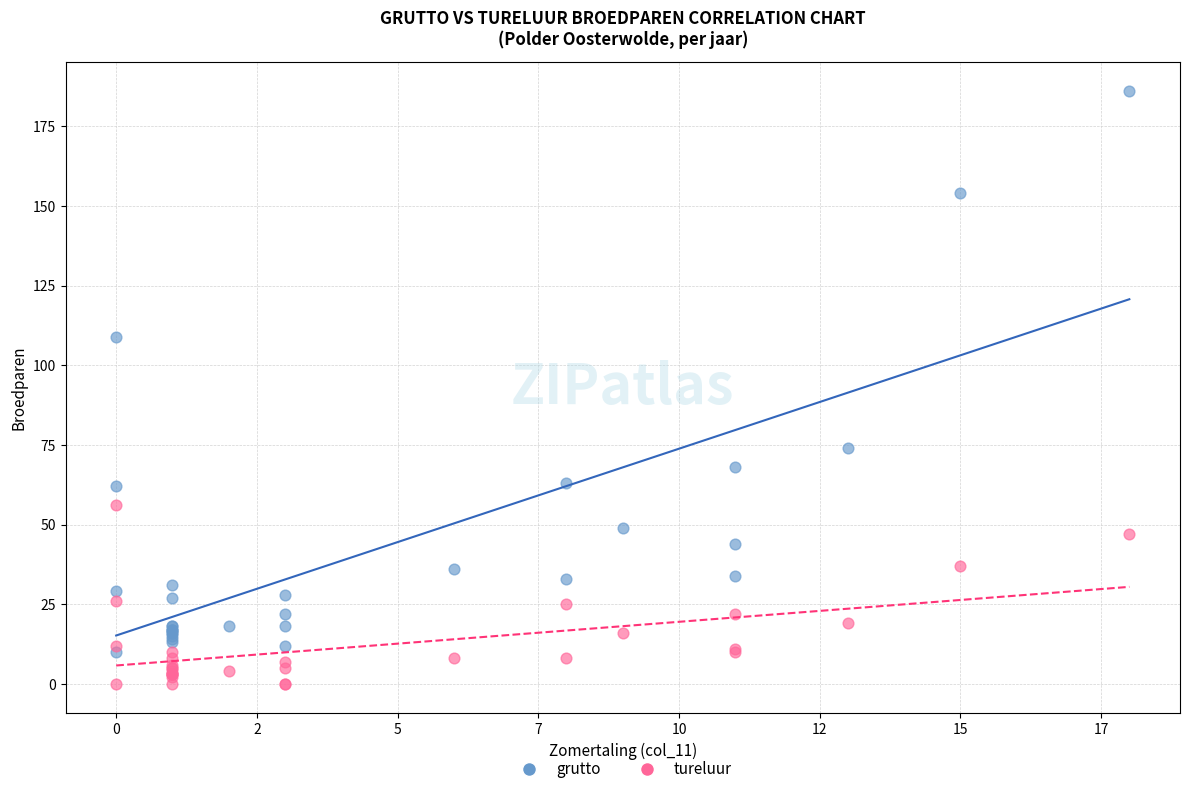

Across all series, what Y value is closest to 93?

109